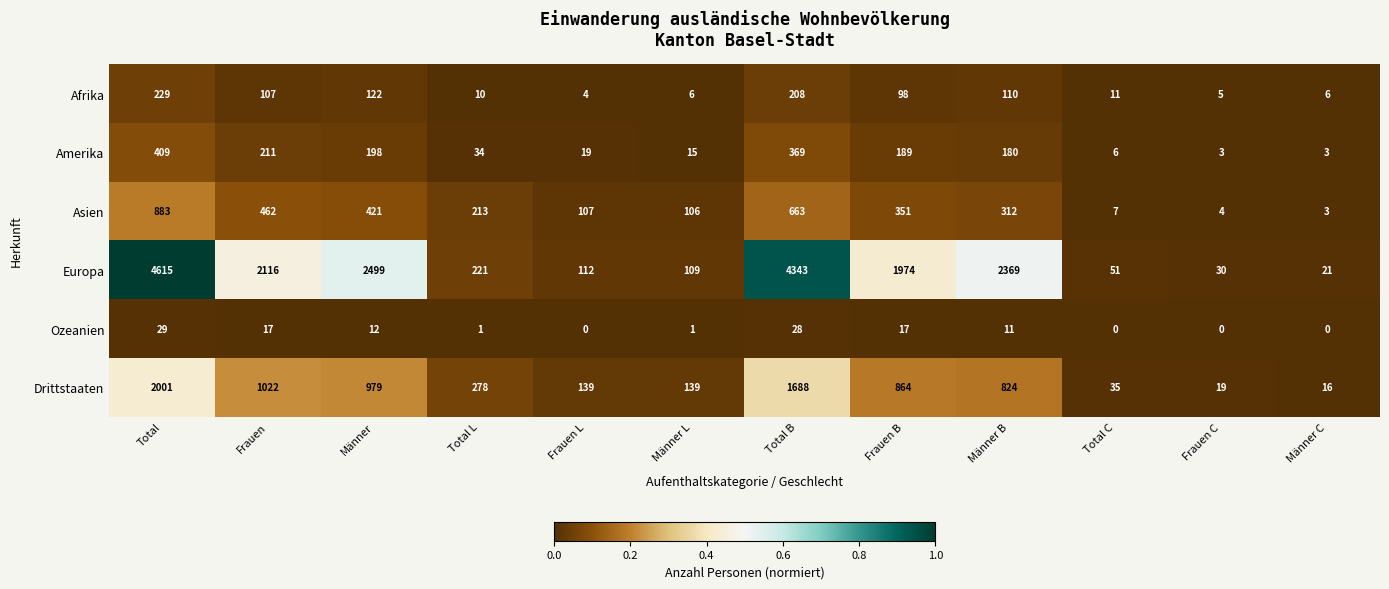

What is the greatest value displayed?

4615